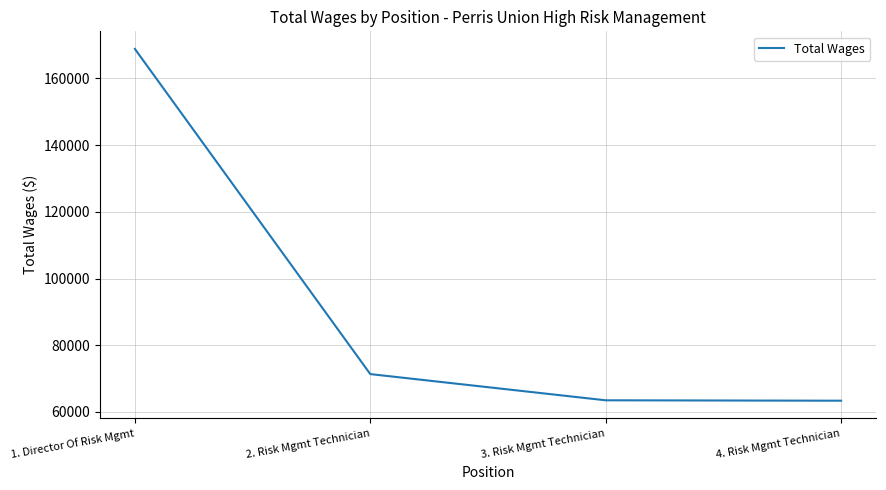

True or false: the data has more than 2 interior local peaks.

False